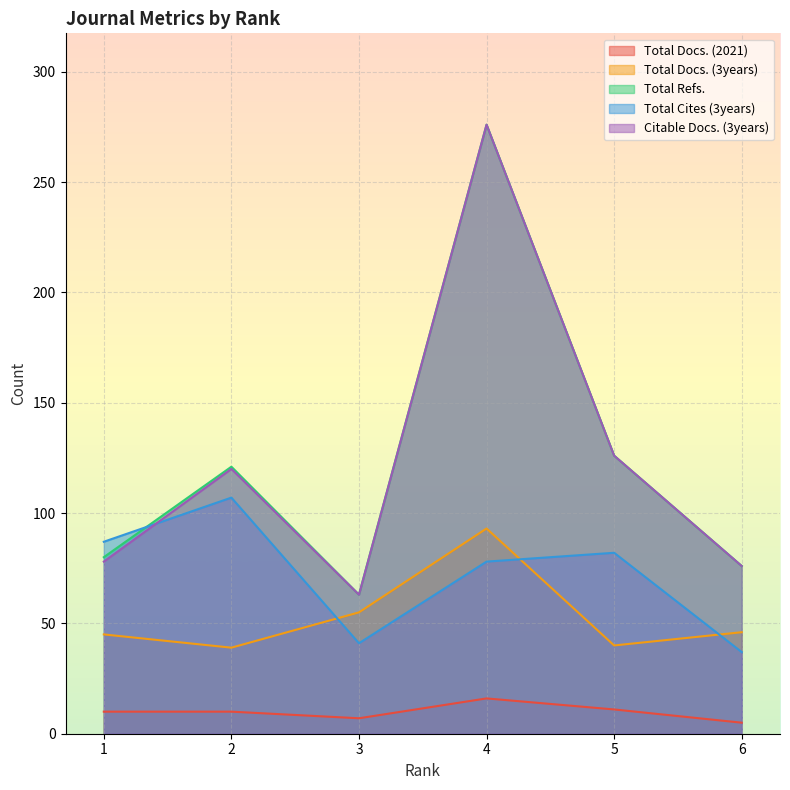

Is the value of Citable Docs. (3years) at 5 greater than the value of Total Refs. at 6?

Yes